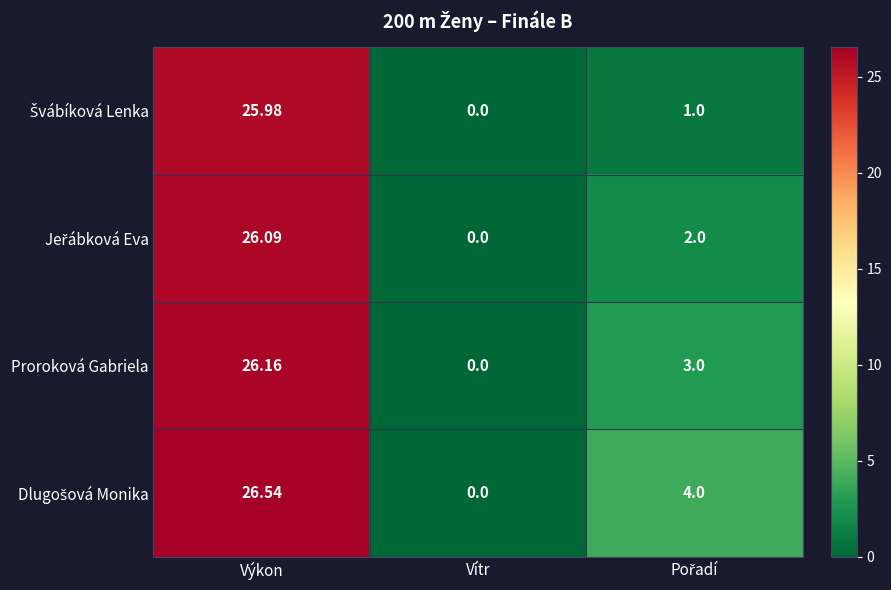

At which category does the chart reach its minimum across all series?

Vítr